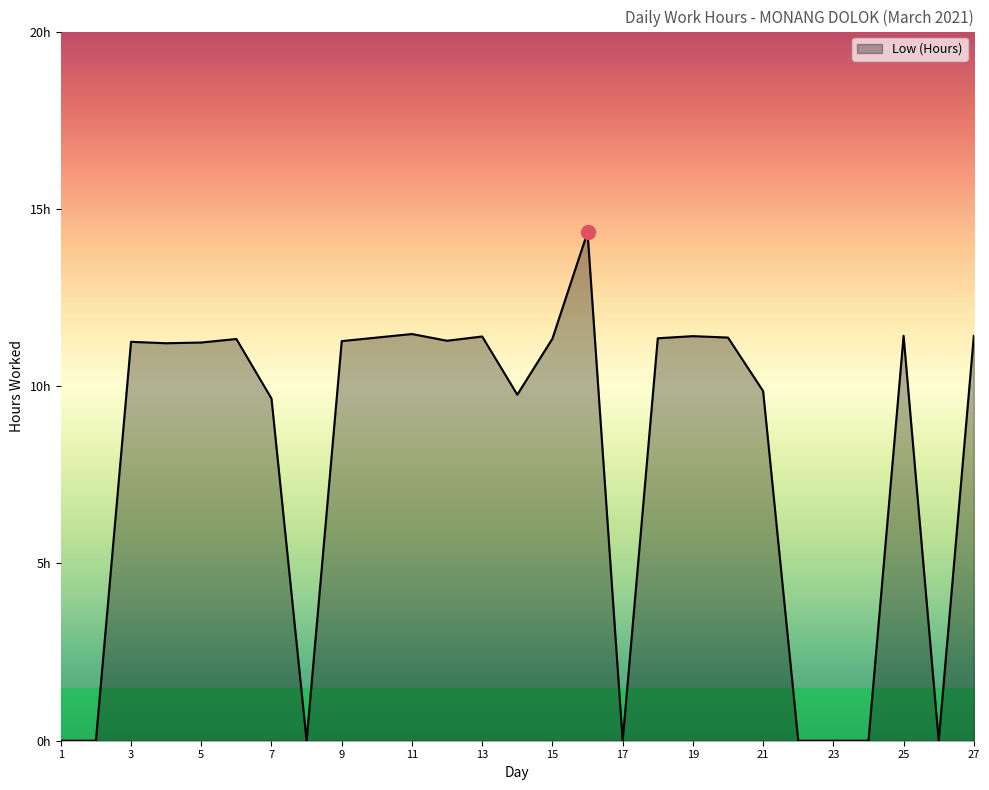

What is the average value?

7.9